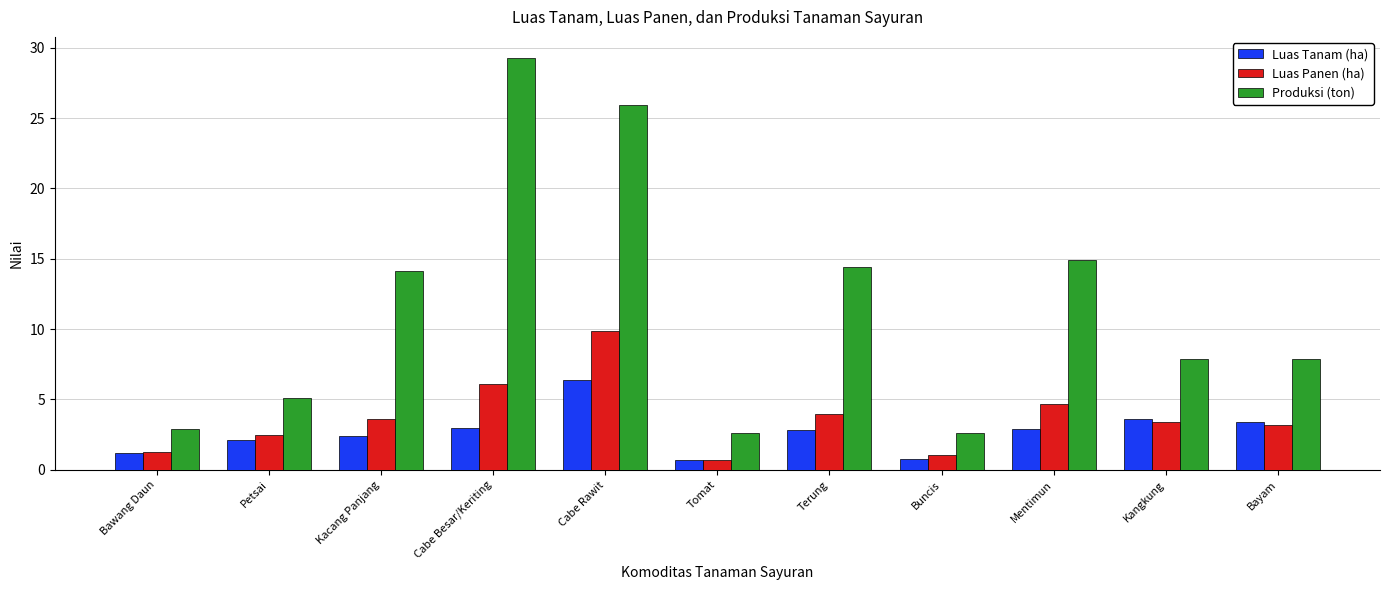

What are all the series names shown in the legend?

Luas Tanam (ha), Luas Panen (ha), Produksi (ton)